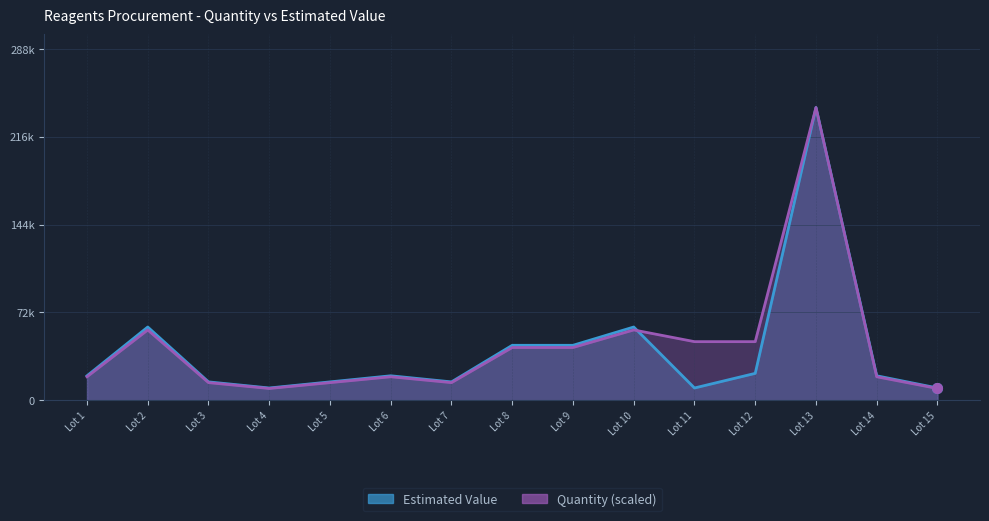

True or false: Estimated Value has a value of 20000 at Lot 6.

True